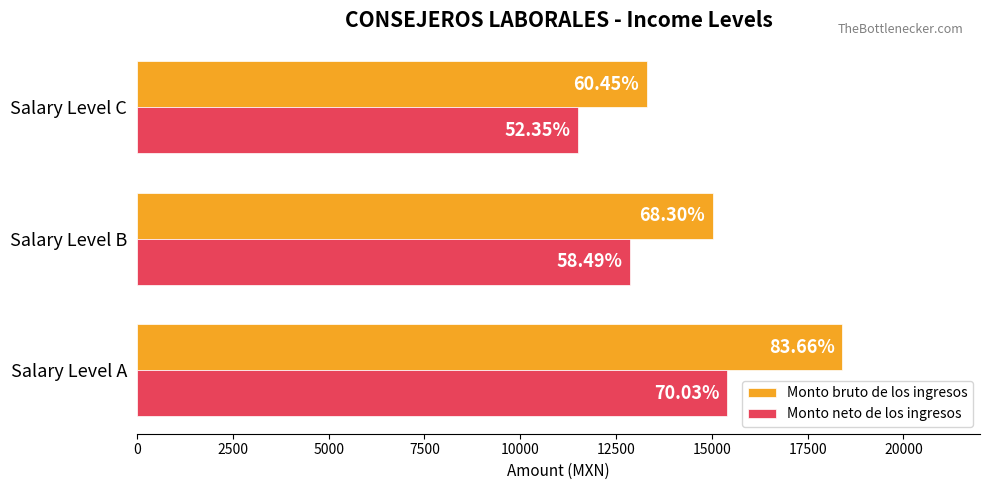

What are all the series names shown in the legend?

Monto bruto de los ingresos, Monto neto de los ingresos